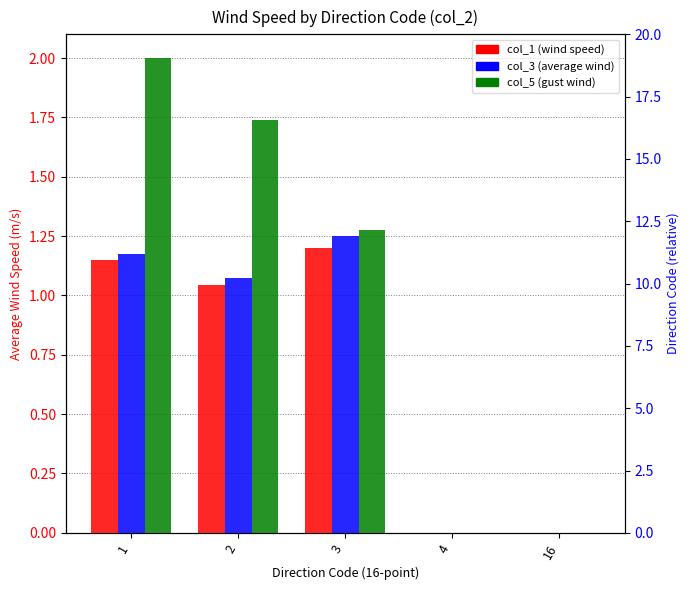

How many distinct data groups are displayed?

3